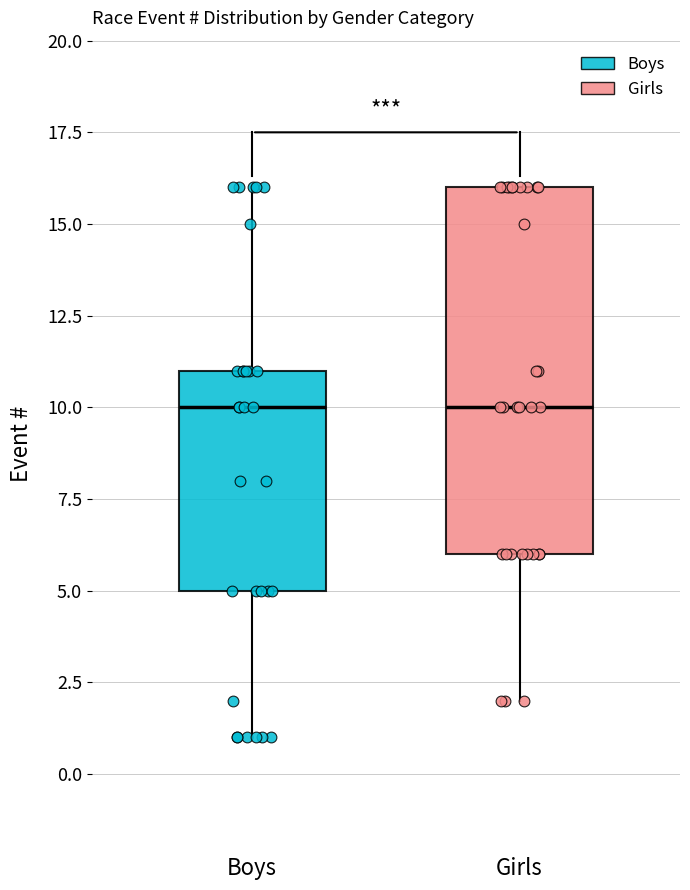

Reading left to right, transcribe this box plot: for each box, give where its median line is, the range the box spans, and where its two whiskers end, as read against the y-axis. The values are not printed on the chart, so give them approximately, as read against the axis.

Boys: median 10, box 5 to 11, whiskers 1 to 16
Girls: median 10, box 6 to 16, whiskers 2 to 16